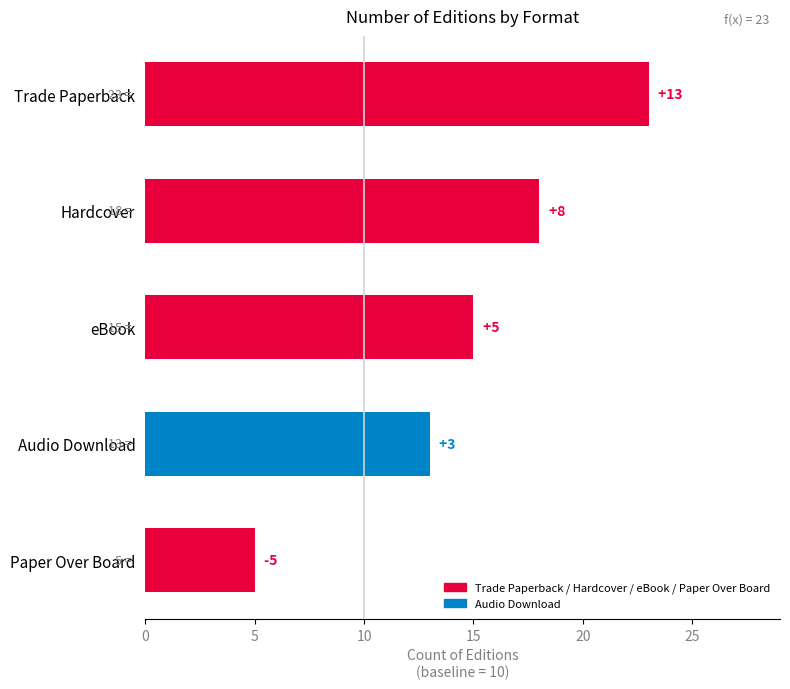

What is the sum of all values?

74